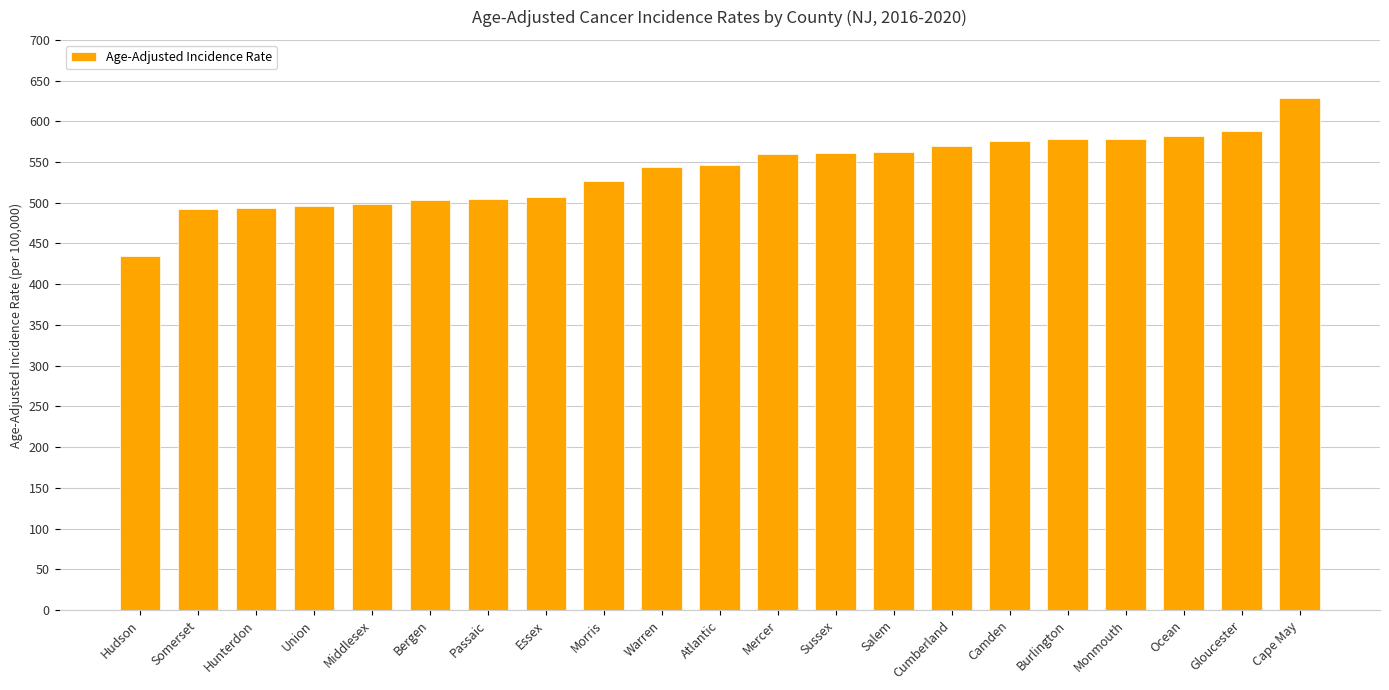

Between Sussex and Cumberland, which is larger?

Cumberland